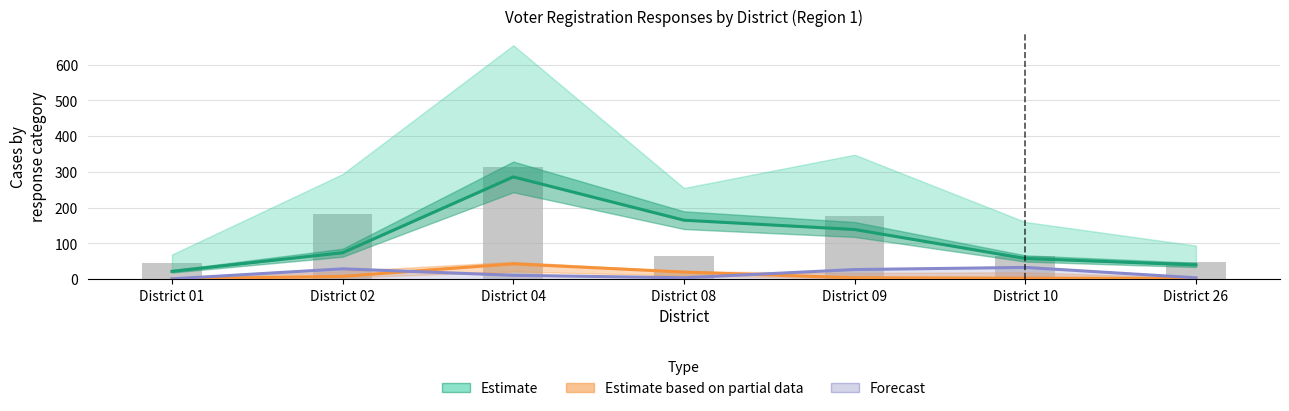

Which series has the largest range (max minus min)?

Estimate